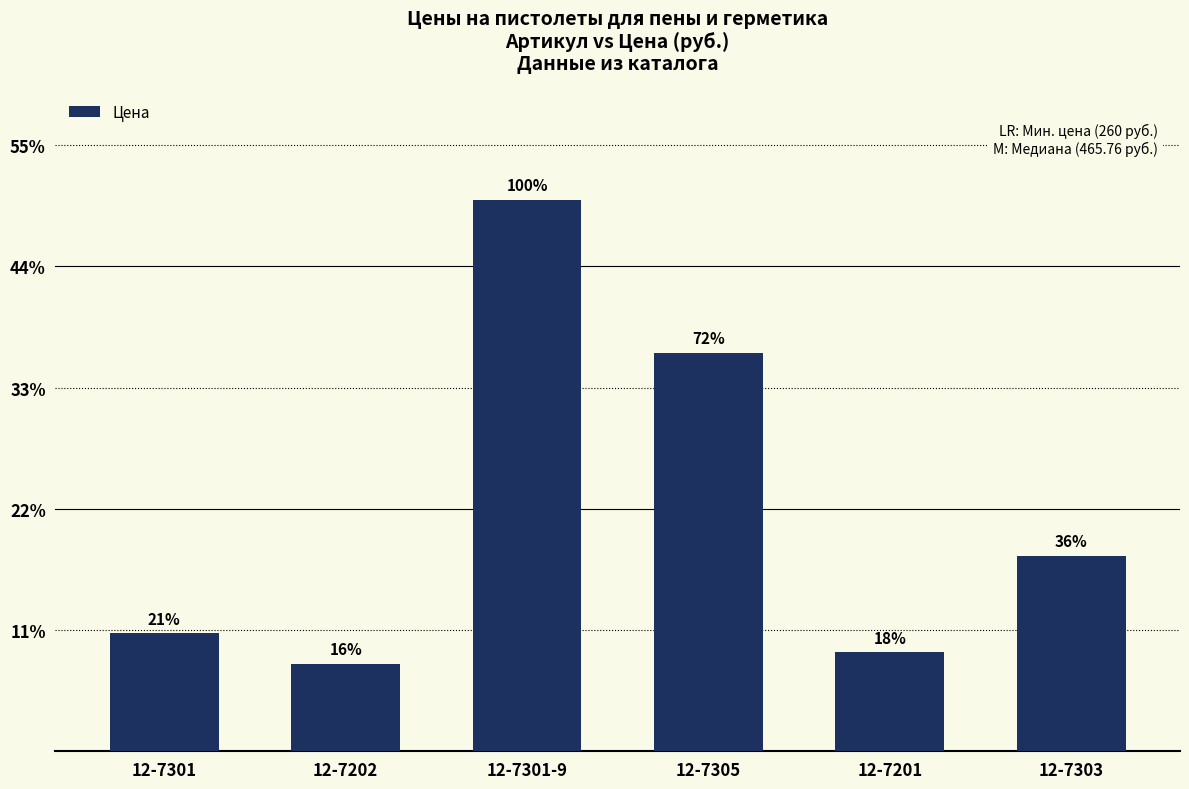

Is it true that the value at 12-7301-9 is 2769.9?

False